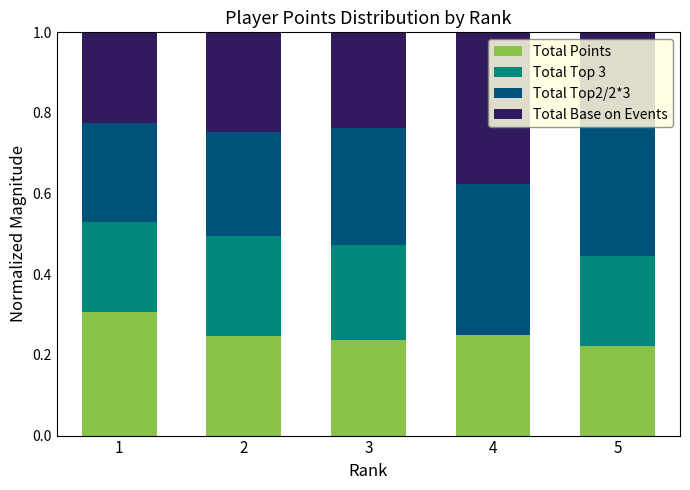

What is the total value across all series at 2?

1.0